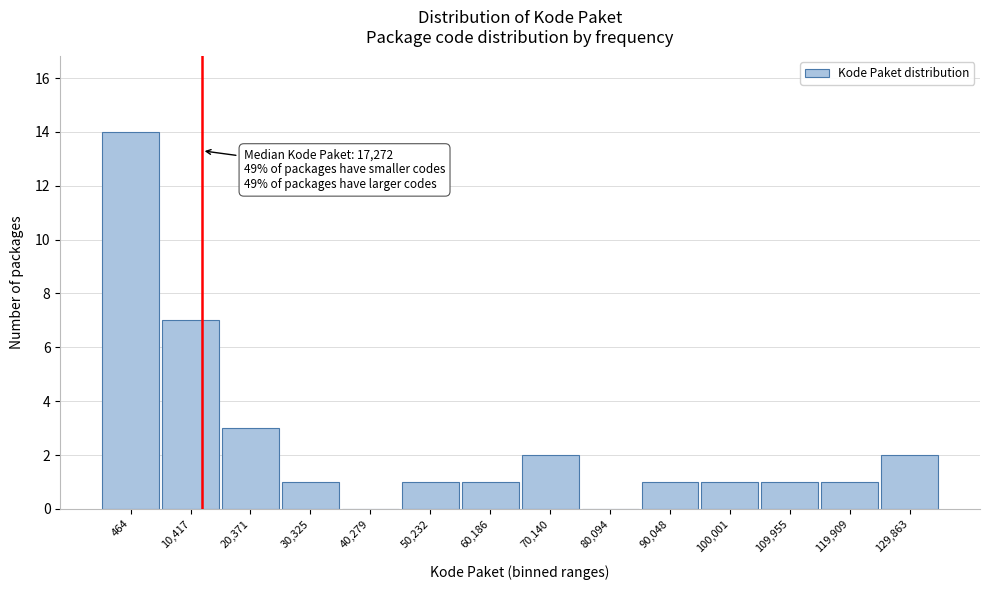

Reading right to left, what are all the values shown in this chart?

129,863=2	119,909=1	109,955=1	100,001=1	90,048=1	80,094=0	70,140=2	60,186=1	50,232=1	40,279=0	30,325=1	20,371=3	10,417=7	464=14